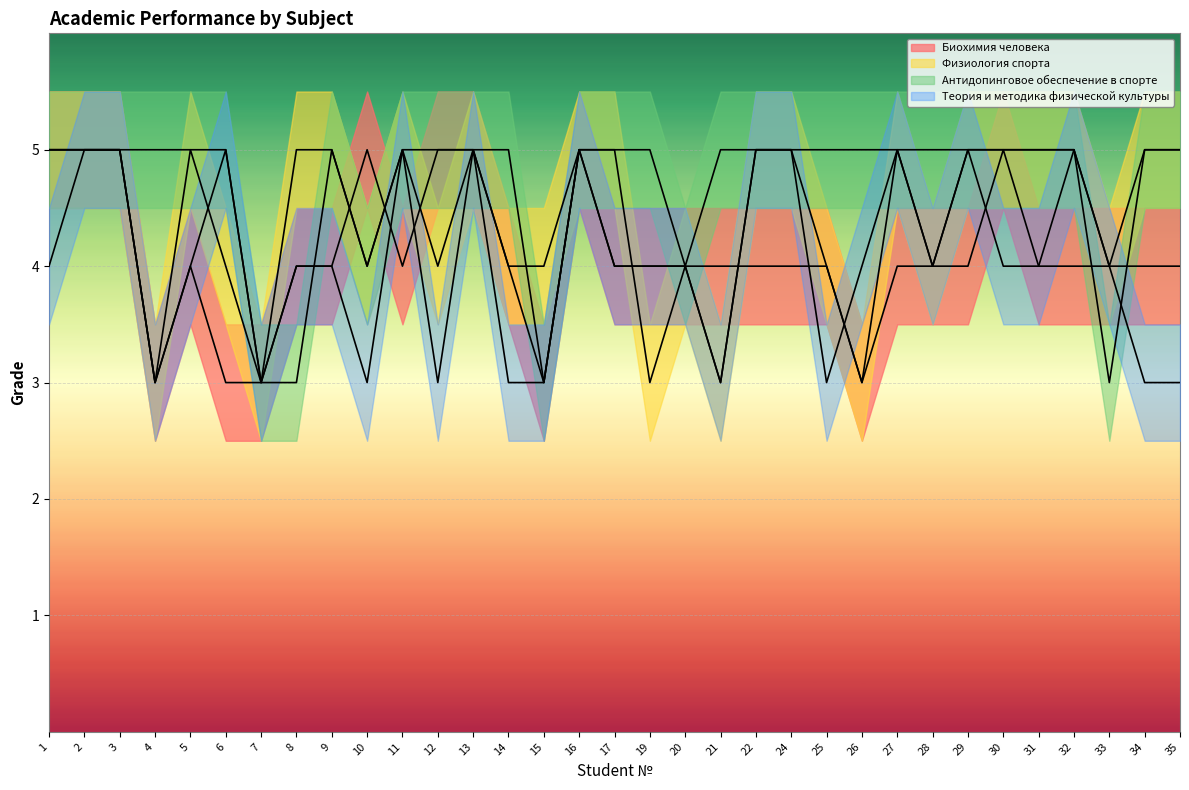

Which series has the widest spread of values?

Биохимия человека